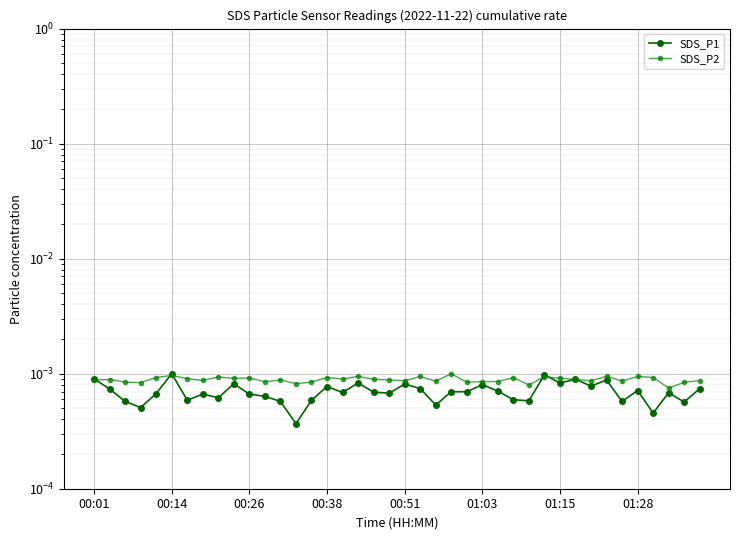

How many SDS_P1 values are between 0 and 1?

40